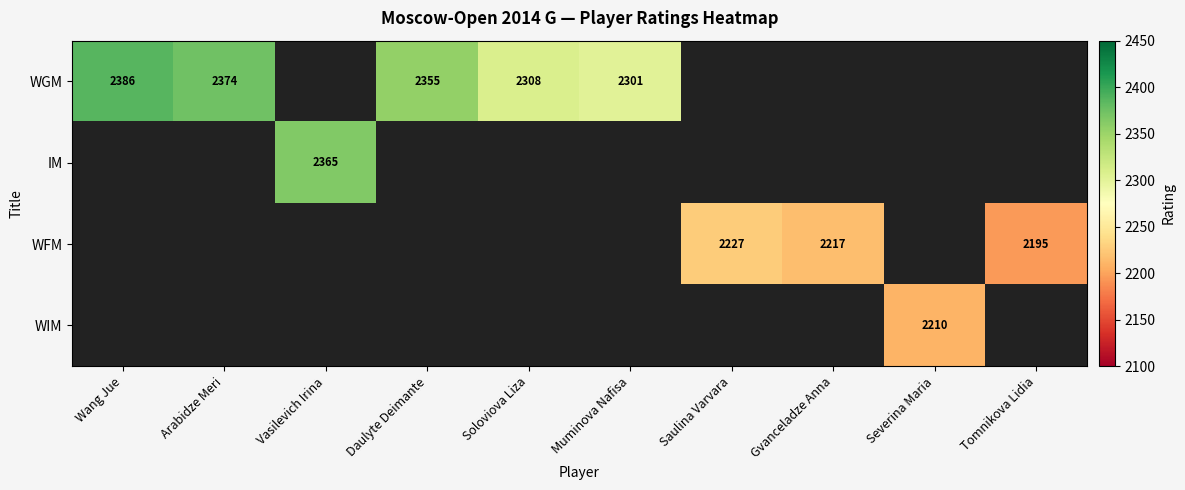

What is the difference between the WFM values at Saulina Varvara and Gvanceladze Anna?

10